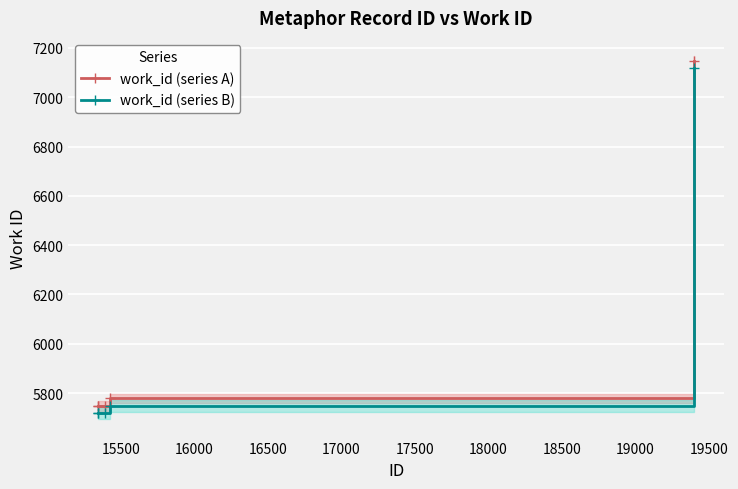

What are all the series names shown in the legend?

work_id (series A), work_id (series B)